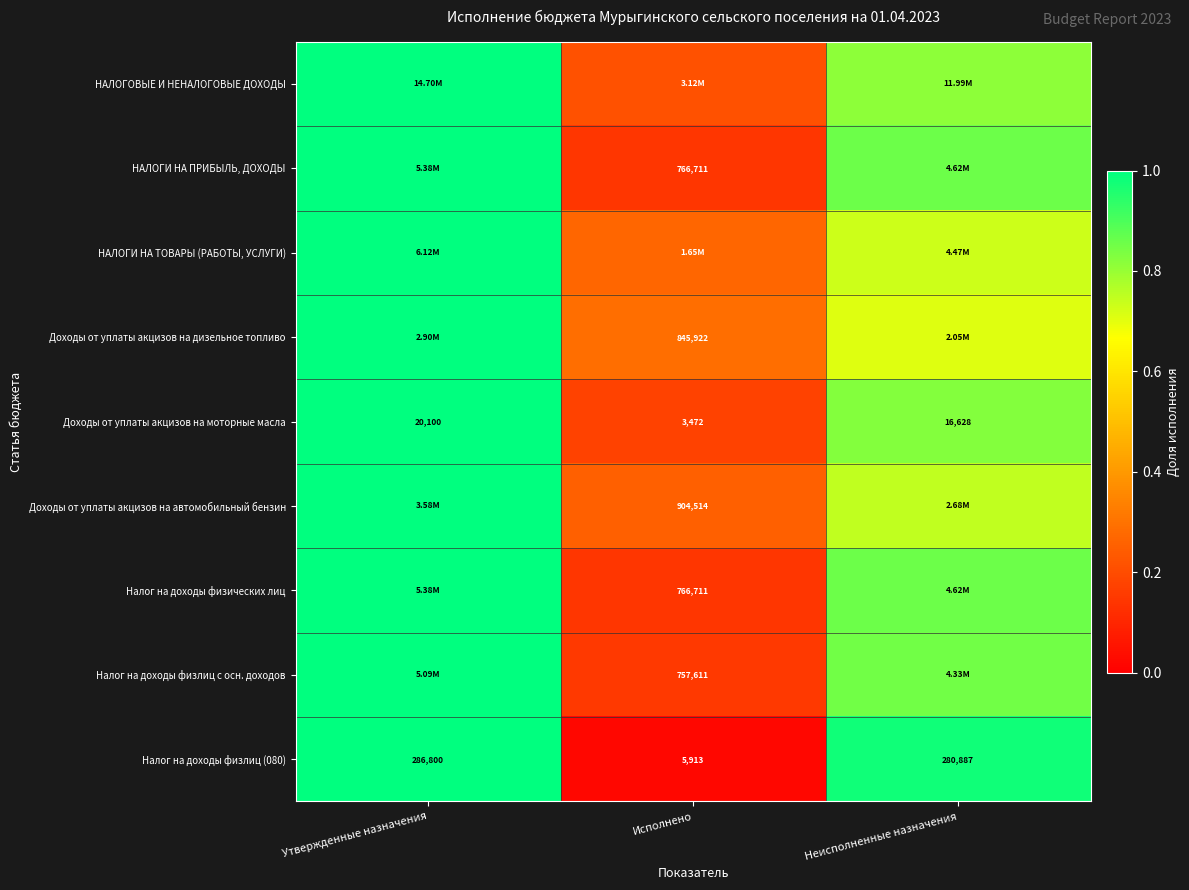

Which category has the lowest value in the НАЛОГОВЫЕ И НЕНАЛОГОВЫЕ ДОХОДЫ series?

Исполнено